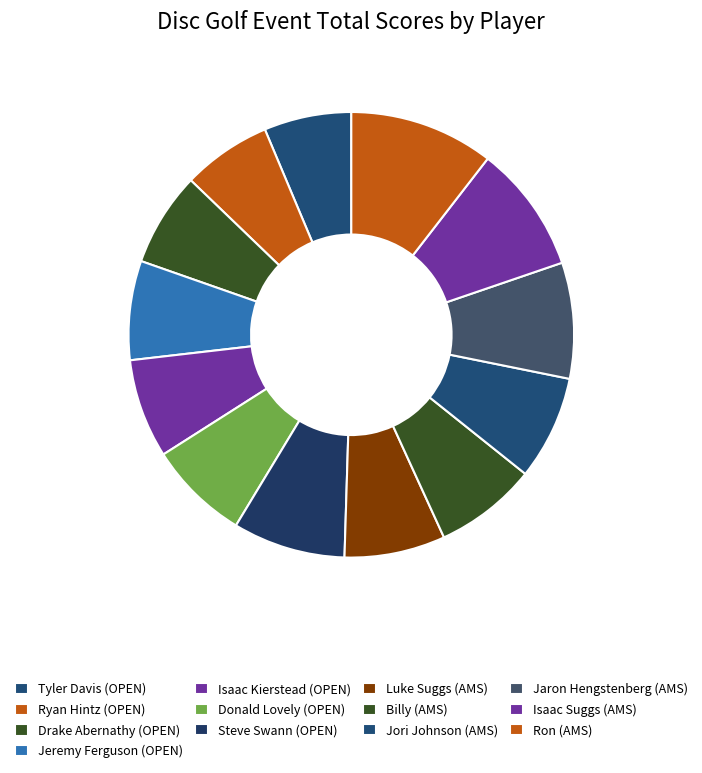

Is Ryan Hintz (OPEN) the majority of the pie?

No